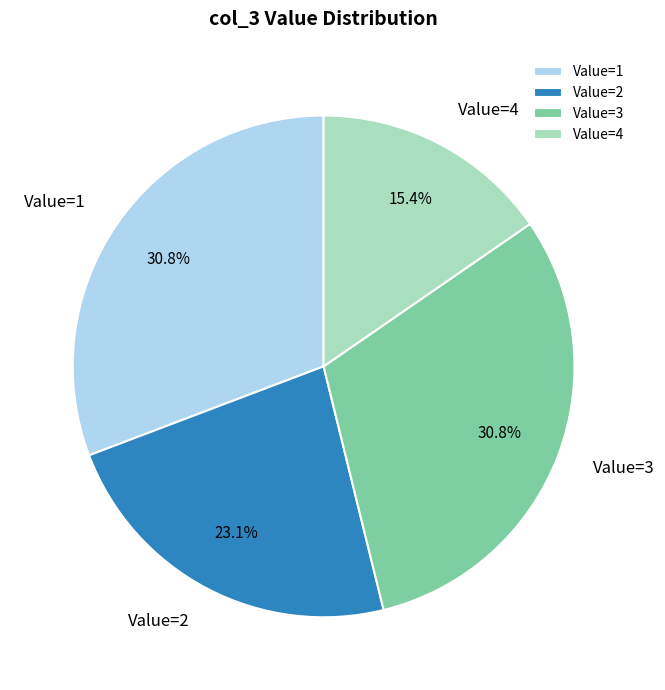

To the nearest percent, what portion does Value=3 represent?

31%